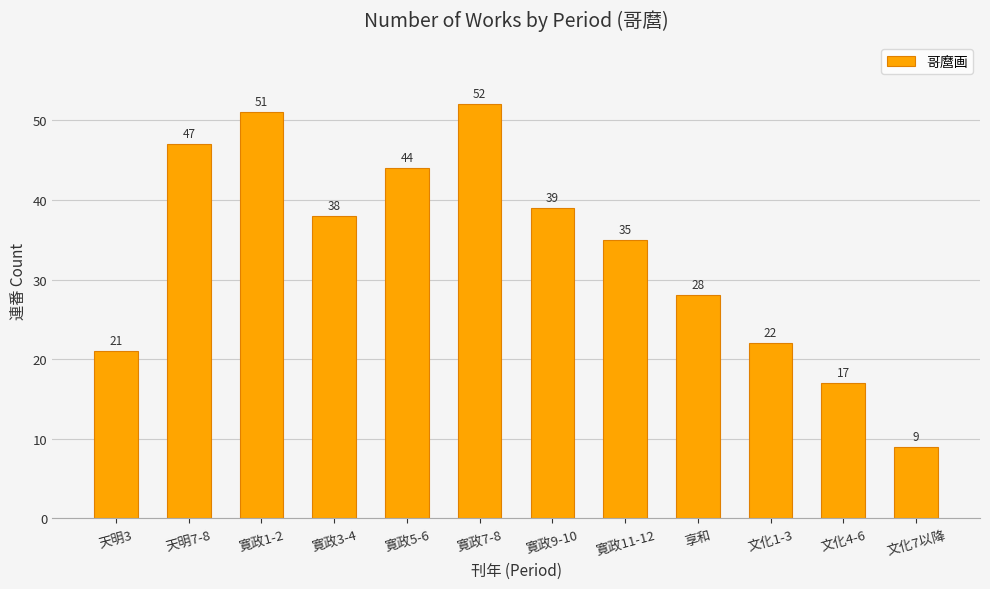

What is the sum of the values at 享和 and 寛政5-6?

72